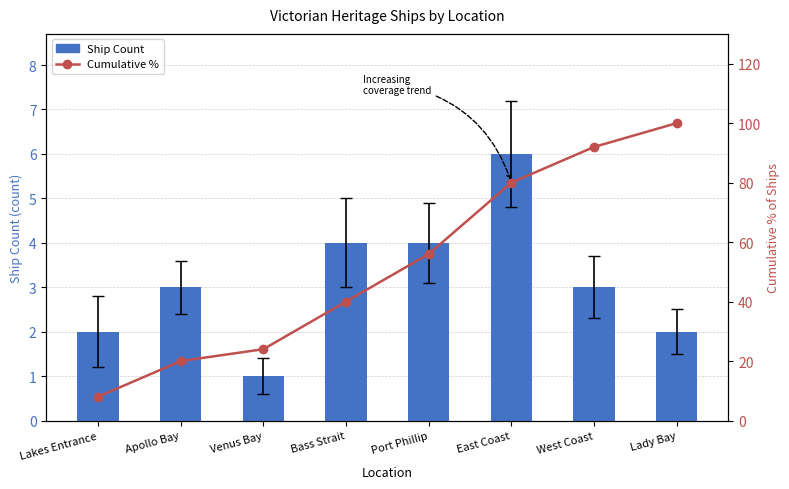

The Cumulative % series shows 139.3 at West Coast. True or false?

False